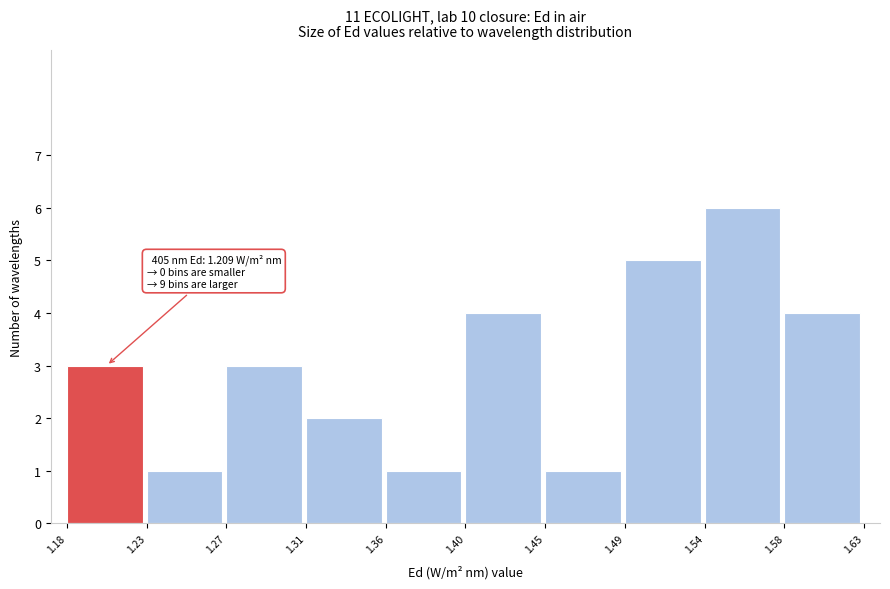

Reading left to right, what are all the values shown in this chart?

1.18=3	1.23=1	1.27=3	1.31=2	1.36=1	1.40=4	1.45=1	1.49=5	1.54=6	1.58=4